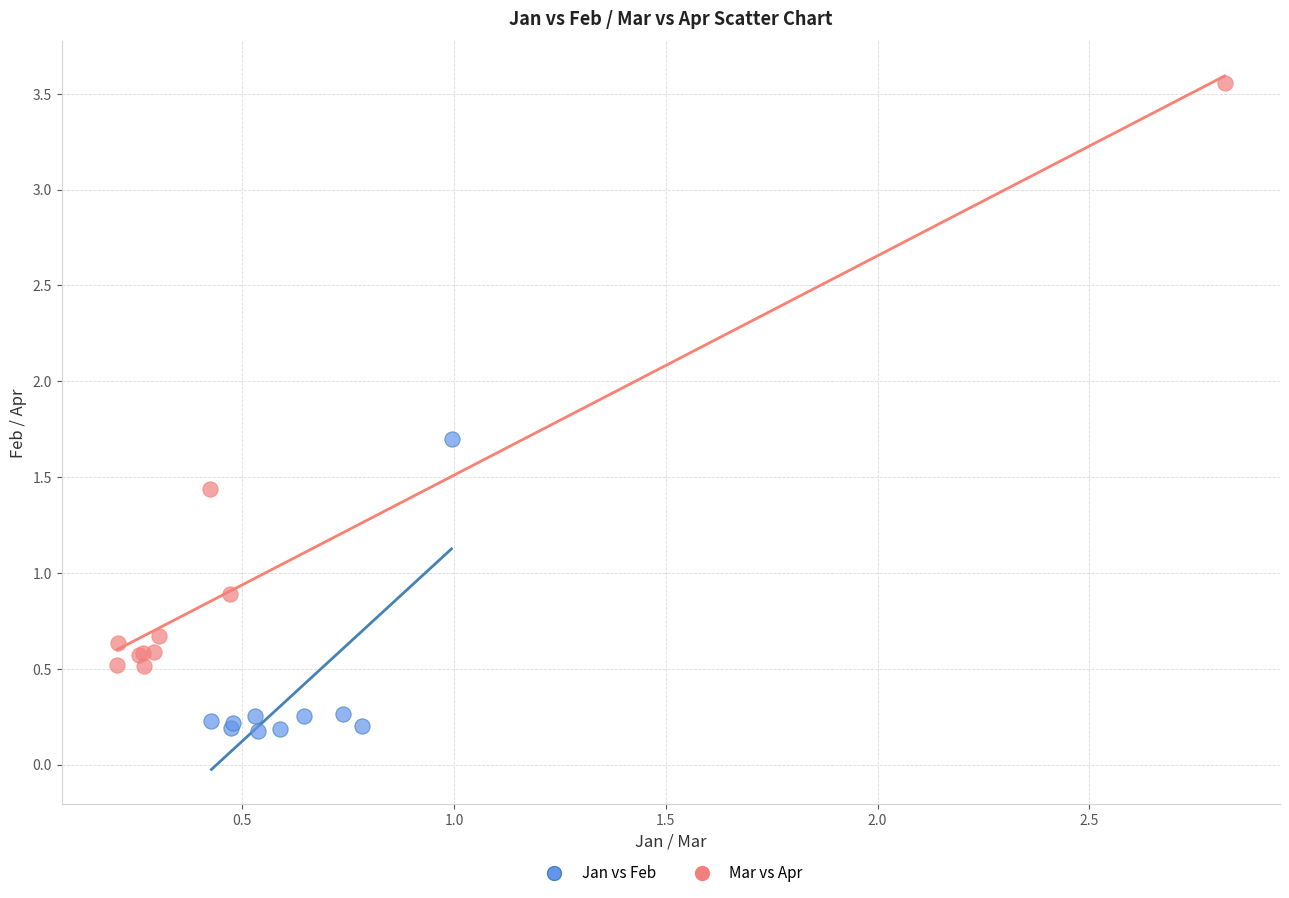

Which series has the largest Y range (max minus min)?

Mar vs Apr